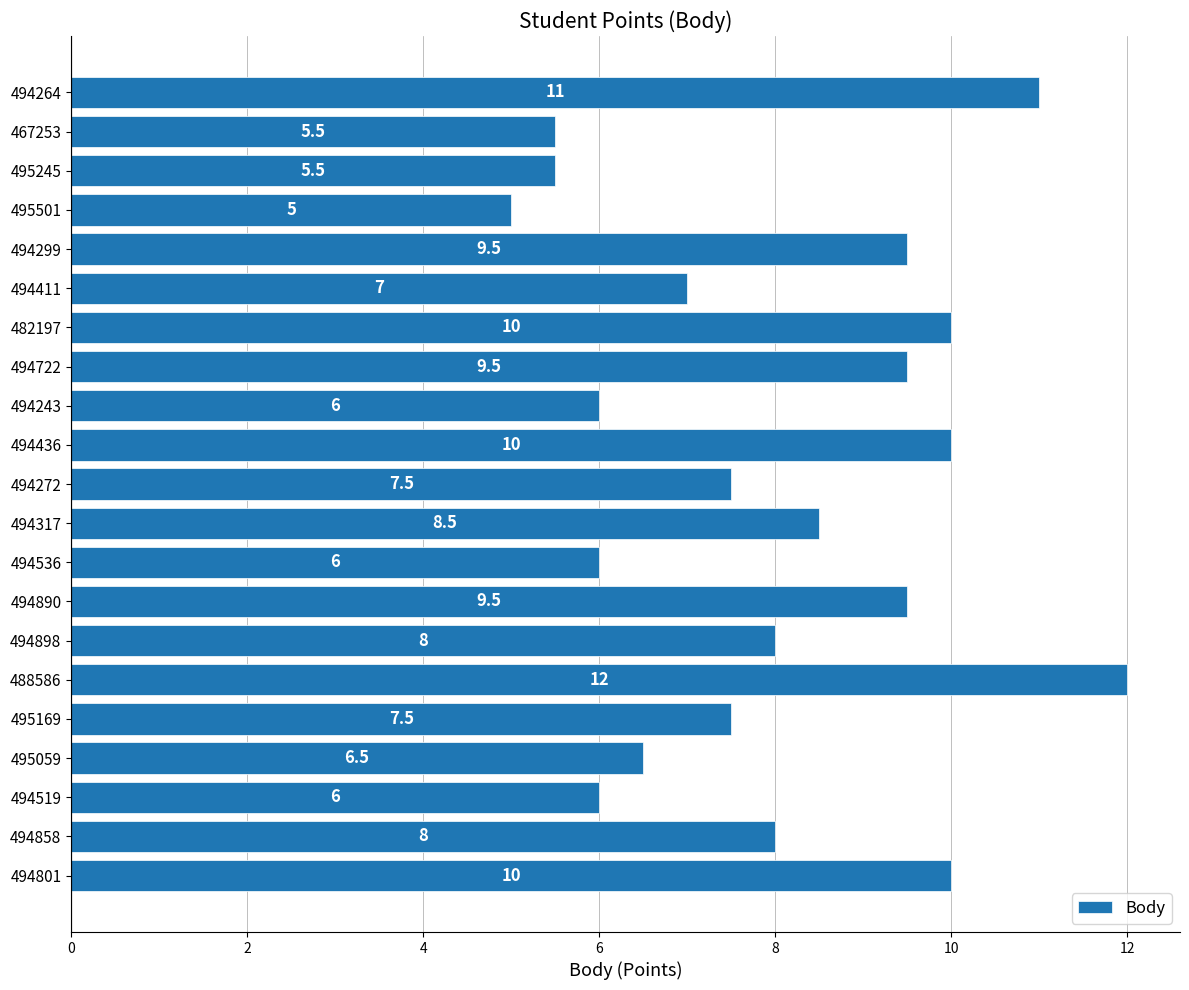

What is the change in value from 494898 to 494436?

+2.0